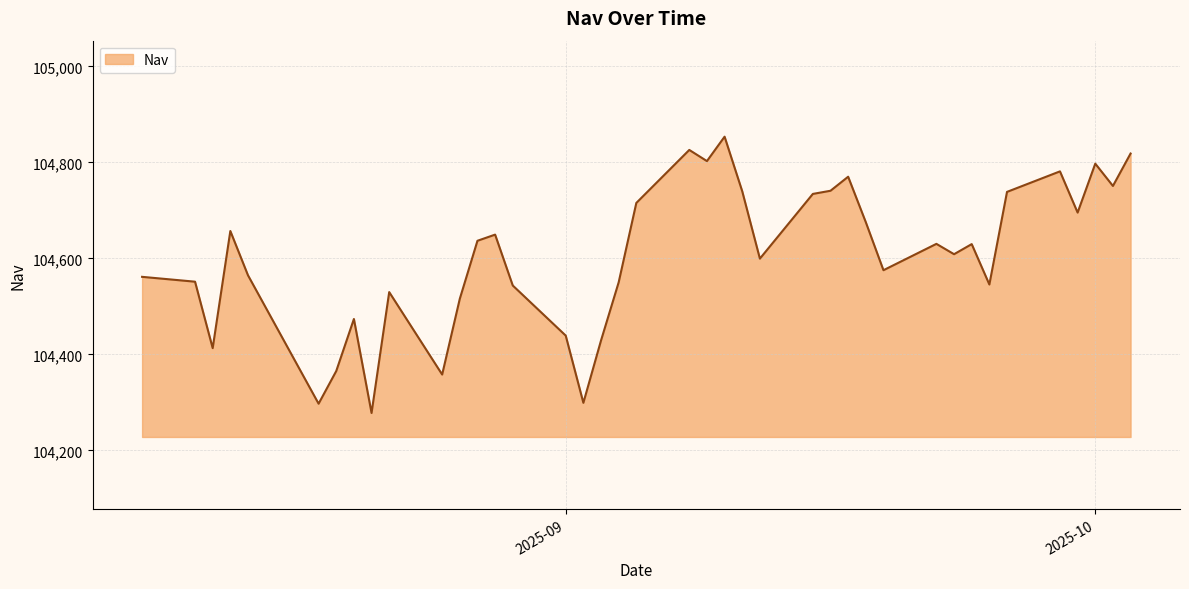

What is the greatest value displayed?

104853.5